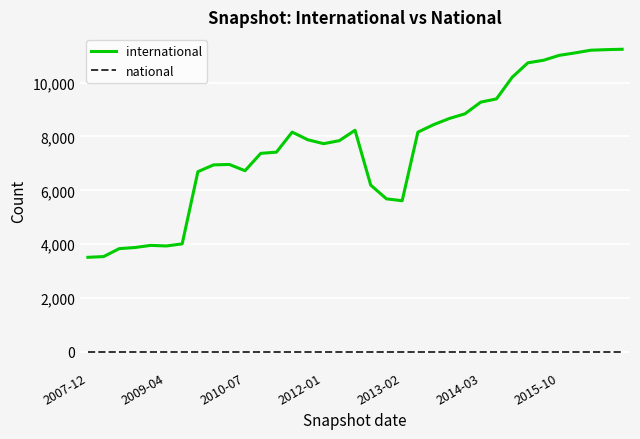

True or false: national and international intersect in this chart.

False